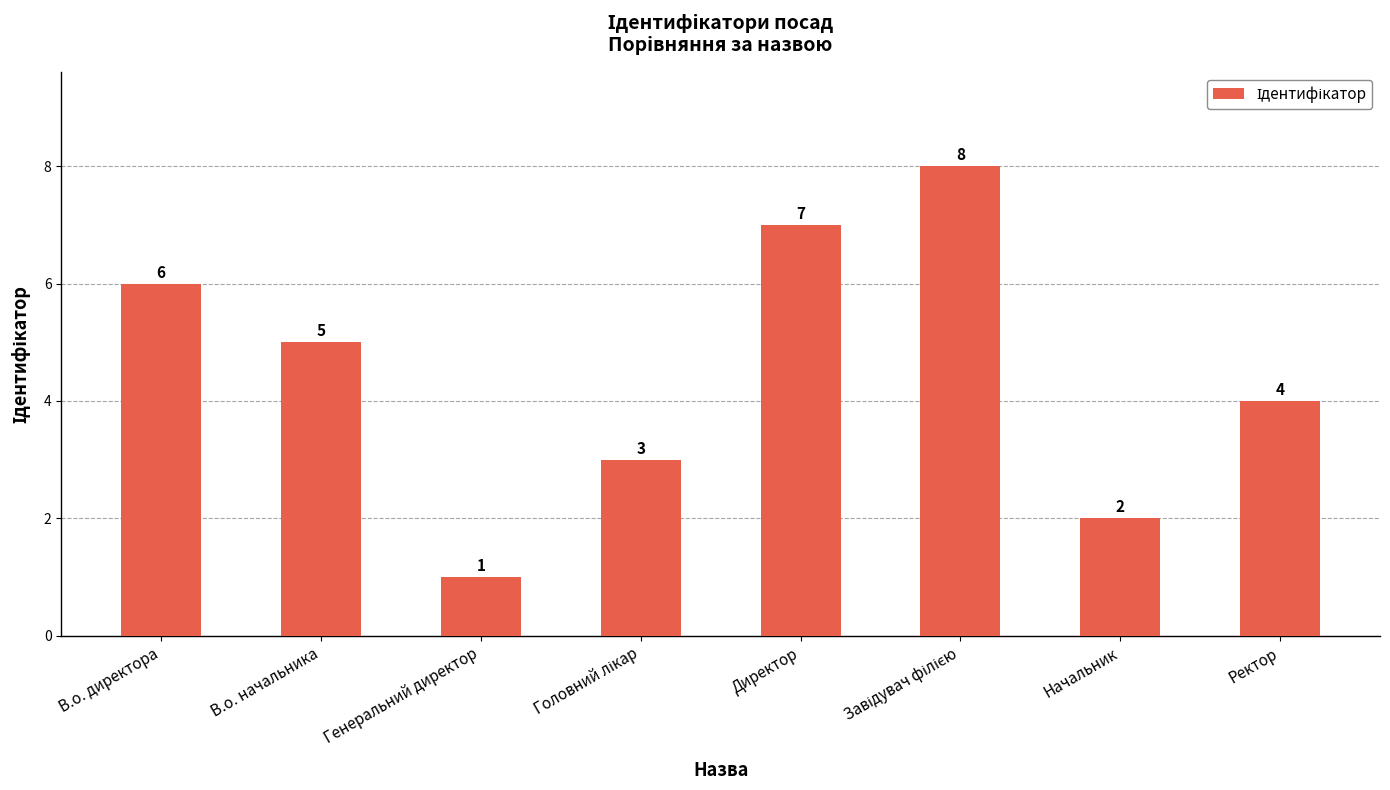

What is the sum of all values?

36